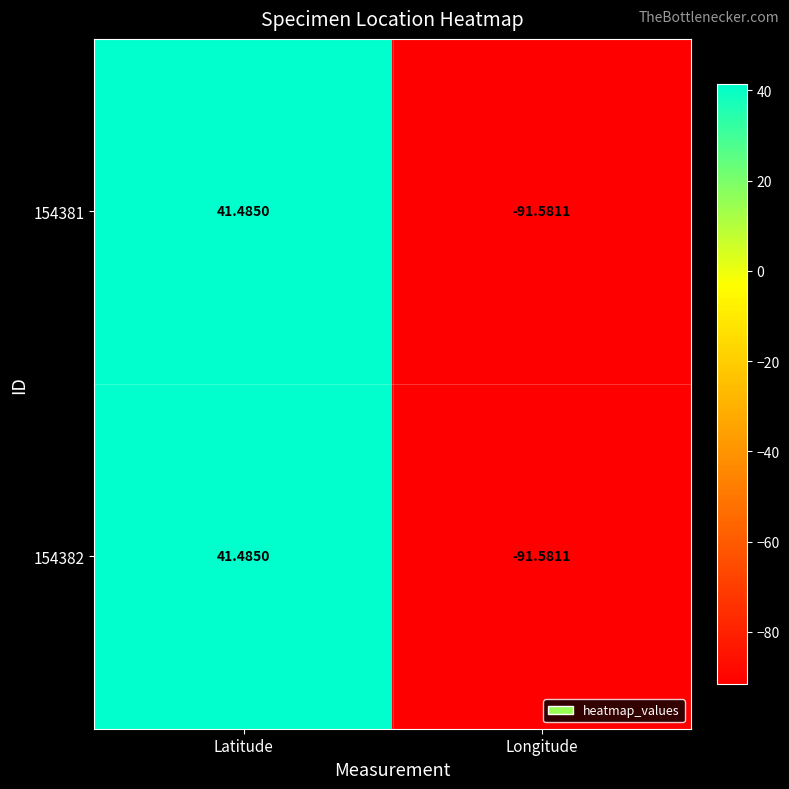

At which category is the sum across all series the highest?

Latitude